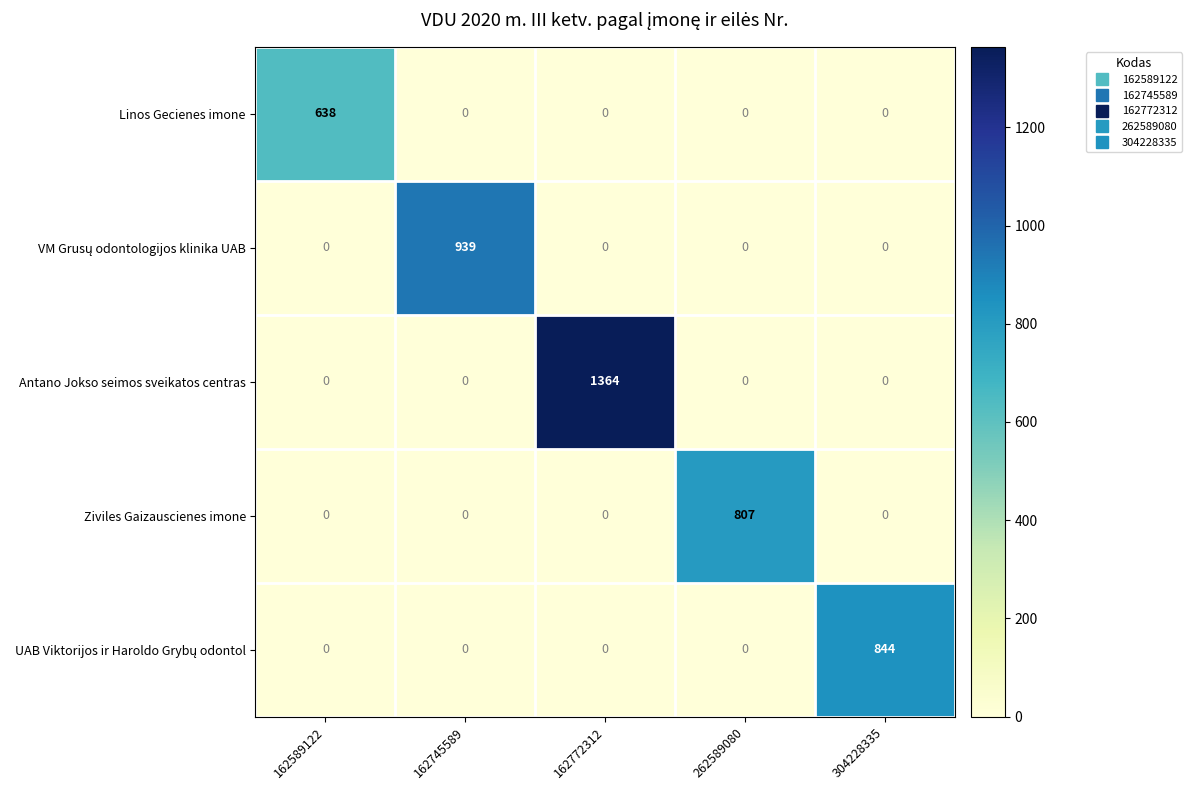

True or false: Antano Jokso seimos sveikatos centras has a value of 0 at 162745589.

True